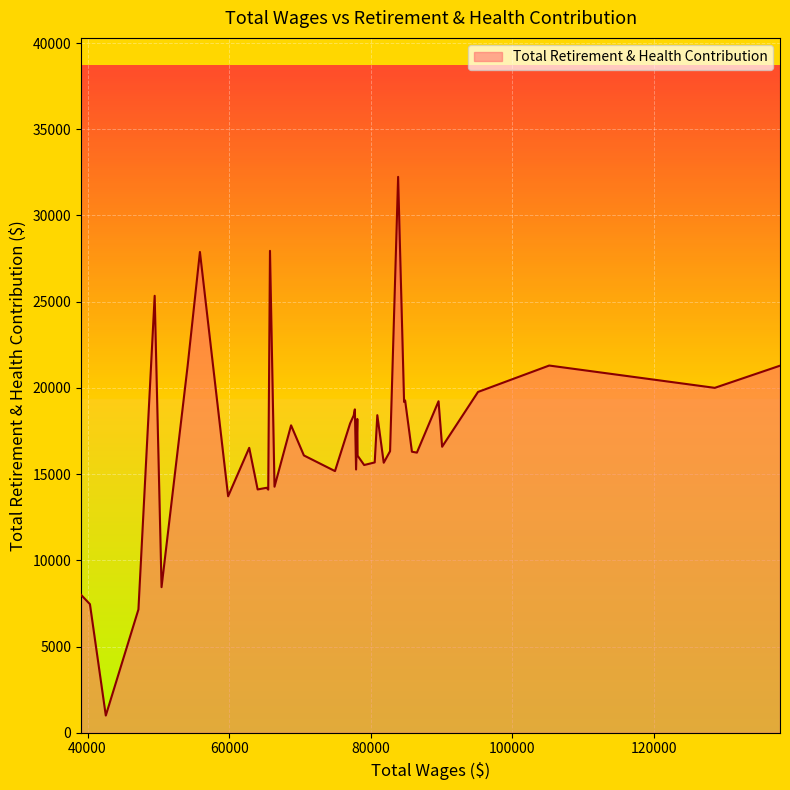

True or false: there are more than 1 points higher than both neighbors.

True